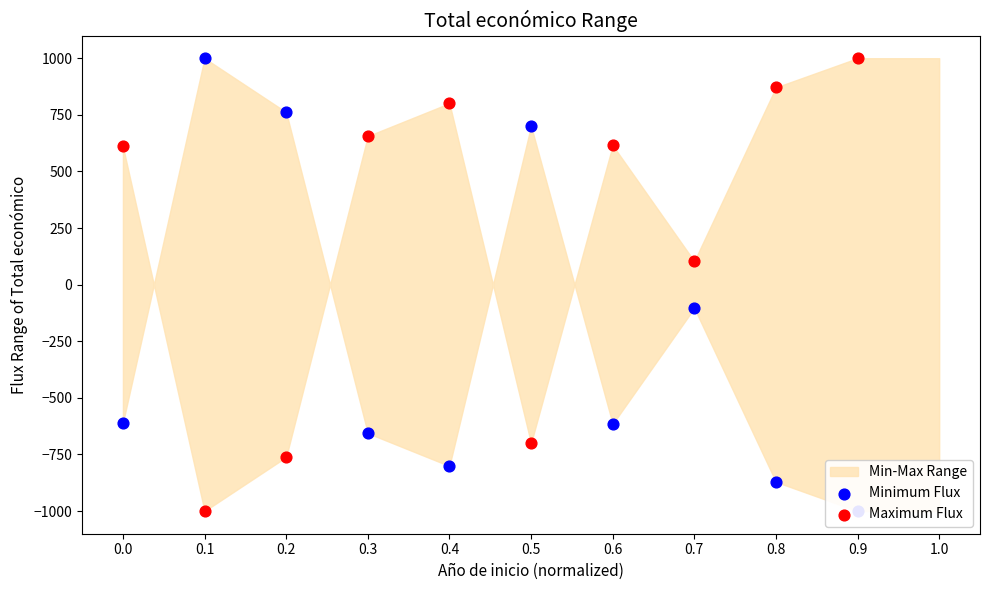

At how many categories does at least one series exceed 920?

2